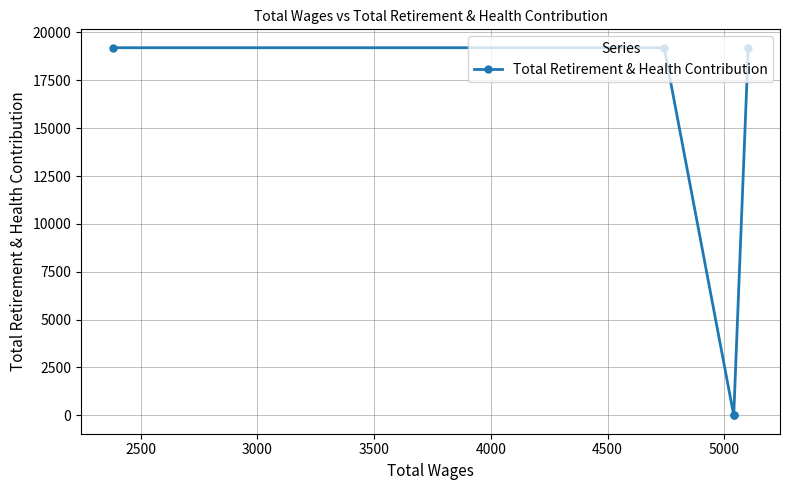

Which has a higher value, 3500 or 2500?

3500